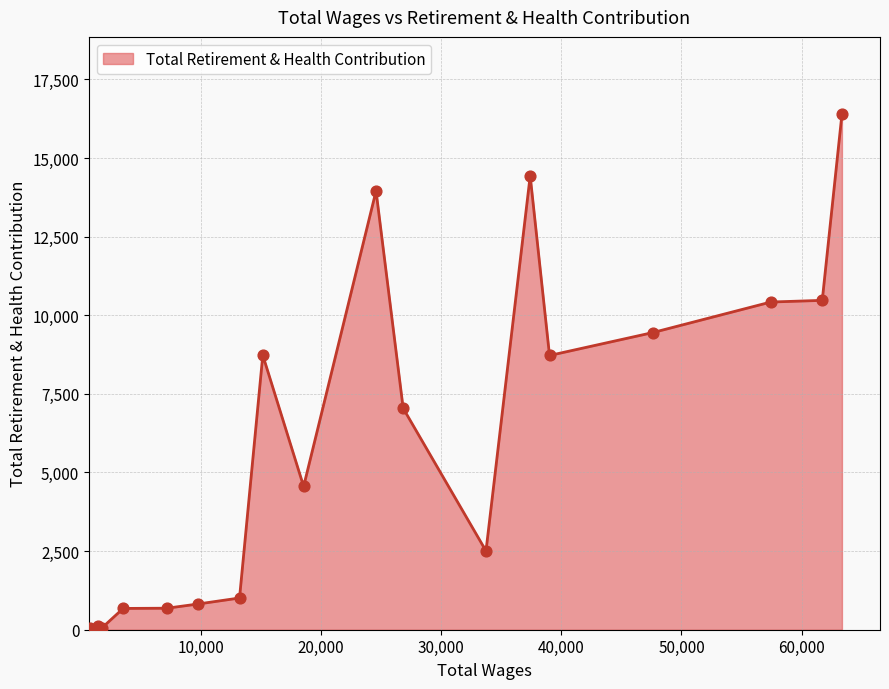

What is the difference between the maximum and minimum values?

16335